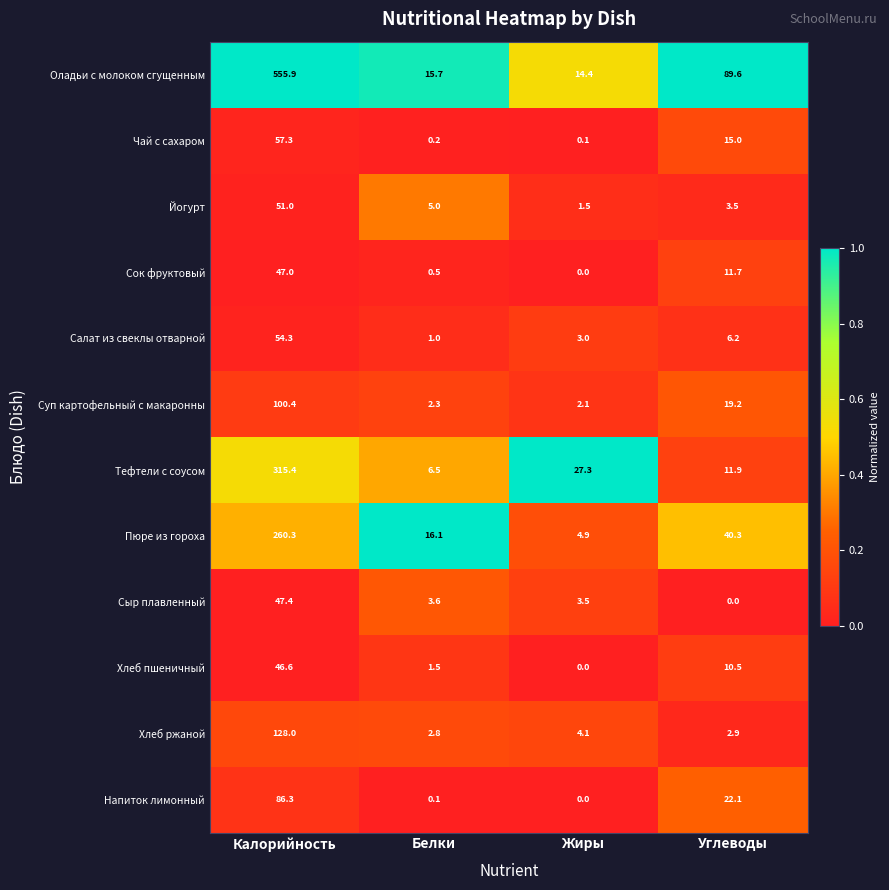

True or false: Йогурт has a value of 5.0 at Белки.

True